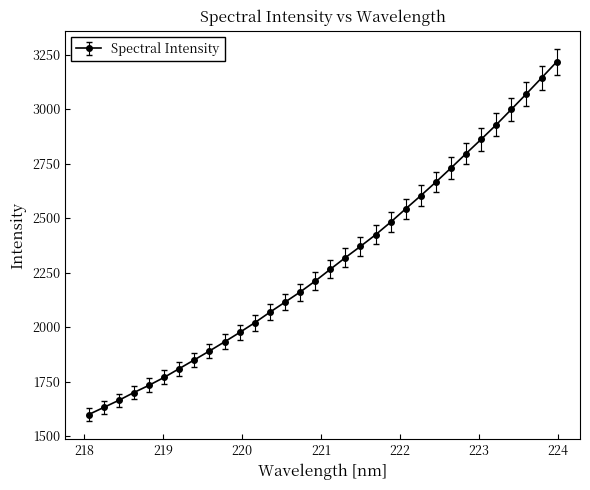

What is the minimum value shown in the chart?

1598.5